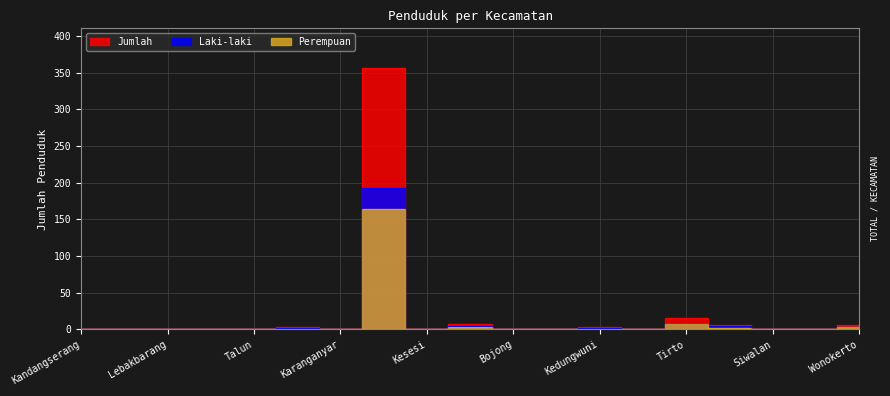

How many interior local valleys does the Perempuan series have?

4